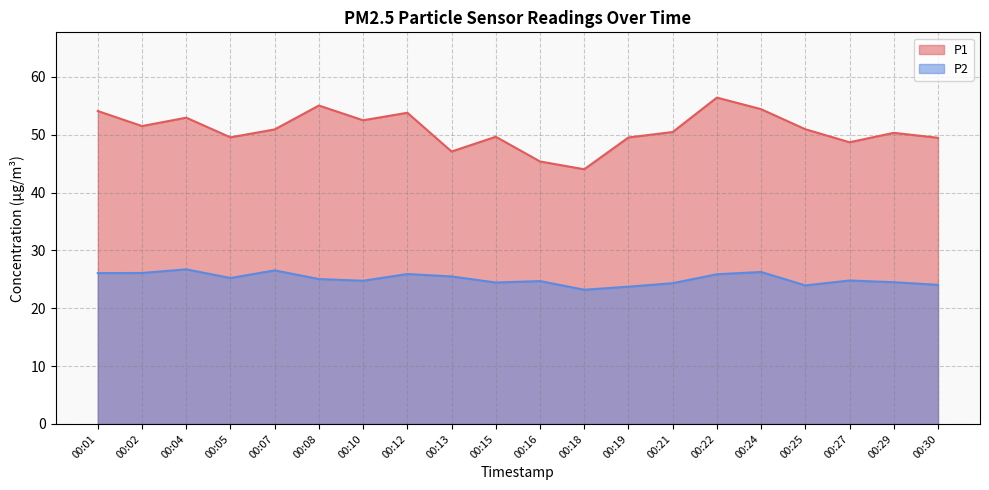

Is the value of P2 at 00:07 greater than the value of P1 at 00:19?

No